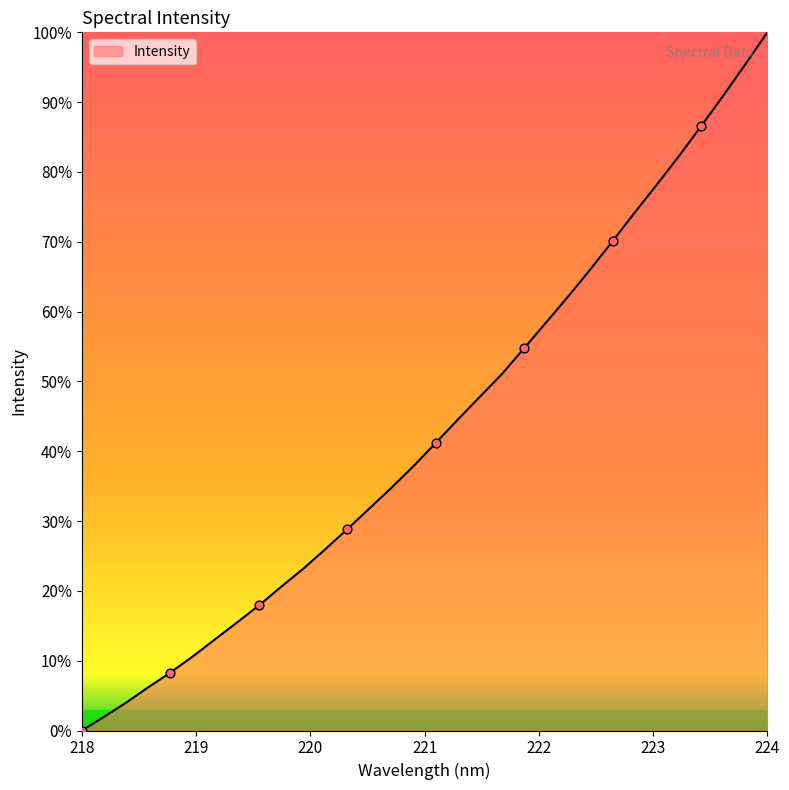

What is the difference between the maximum and minimum values?

100.0